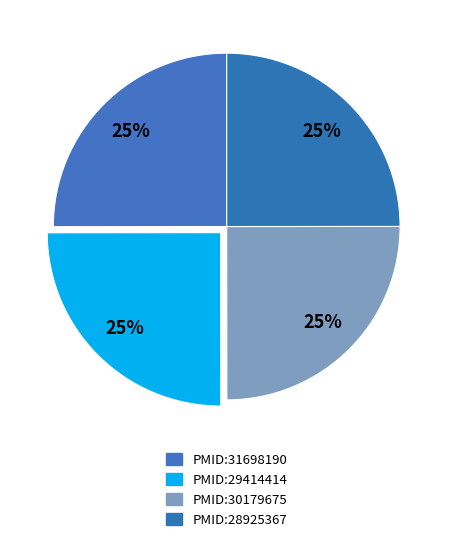

What portion of the pie excludes PMID:29414414?

75.0%